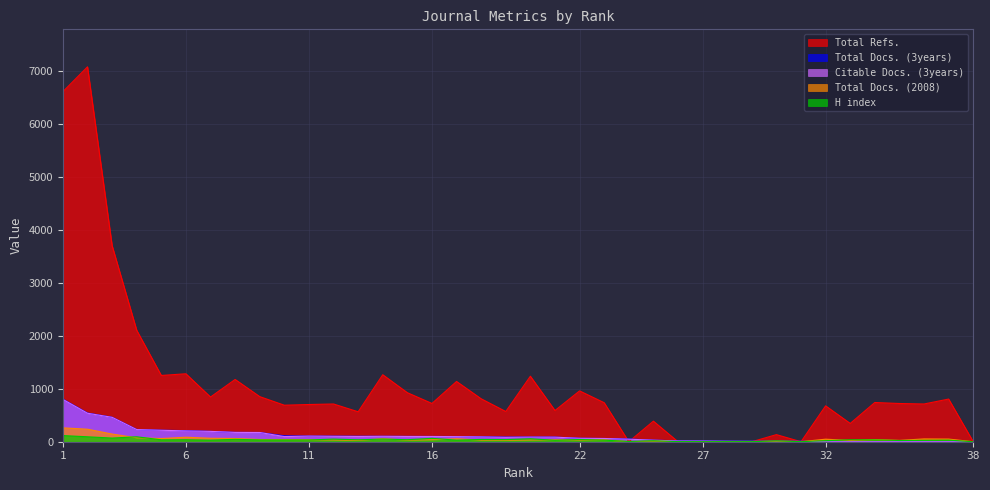

What is the difference between the maximum and second lowest values in the Citable Docs. (3years) series?

798